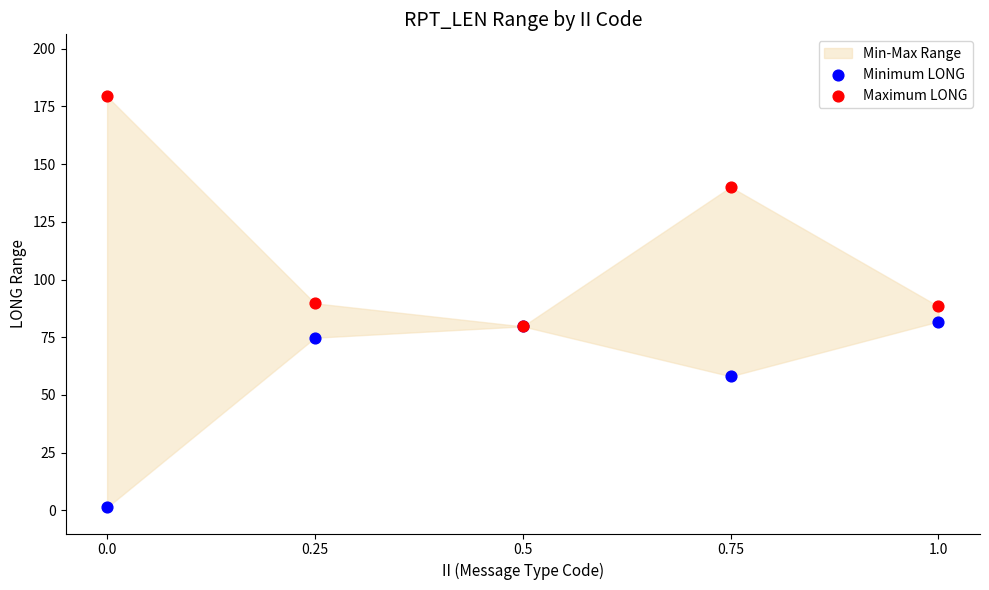

Which series contains the lowest Y value?

Minimum LONG